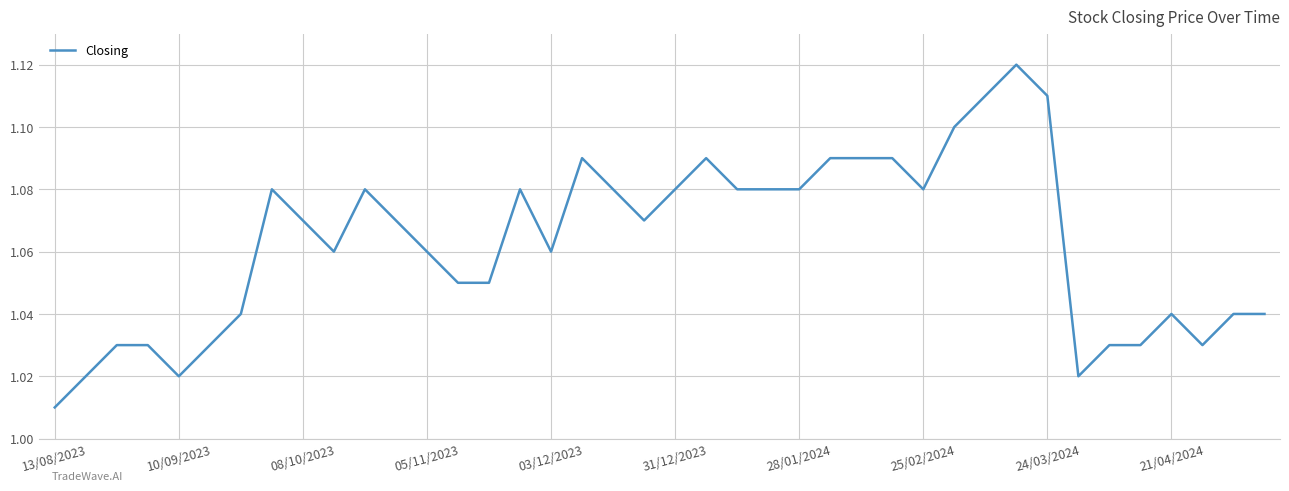

Which category has the lowest value across all series?

13/08/2023